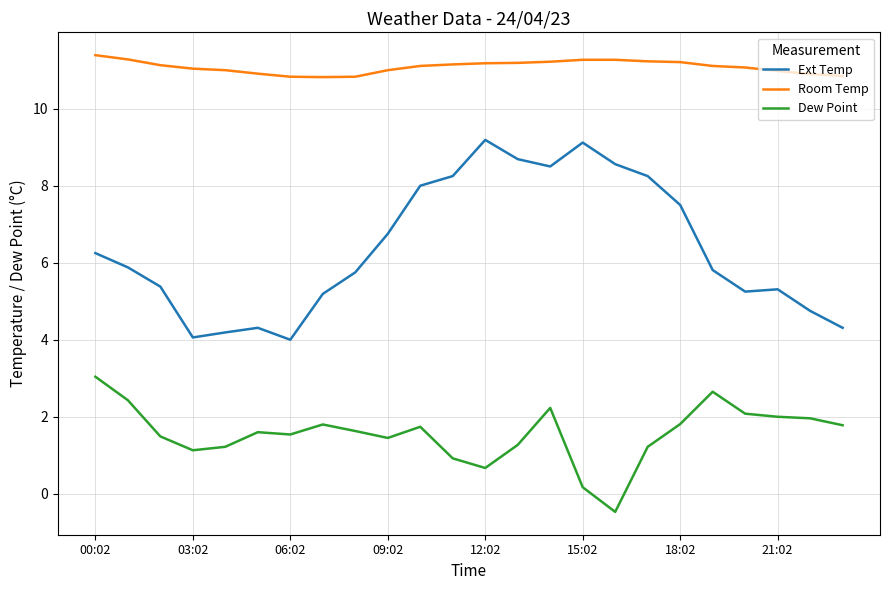

True or false: Ext Temp and Room Temp cross at least once.

False